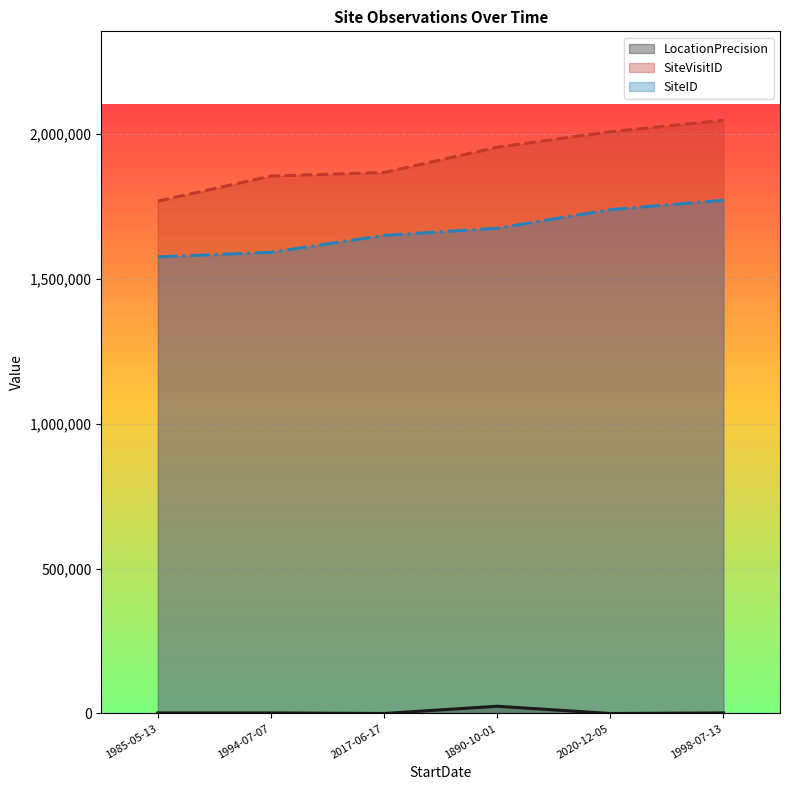

Reading right to left, extract all data points from this chart.

LocationPrecision: 1998-07-13=2000	2020-12-05=50	1890-10-01=25000	2017-06-17=100	1994-07-07=2000	1985-05-13=2000
SiteVisitID: 1998-07-13=2046852	2020-12-05=2007411	1890-10-01=1953961	2017-06-17=1866776	1994-07-07=1854552	1985-05-13=1767936
SiteID: 1998-07-13=1771058	2020-12-05=1738575	1890-10-01=1674365	2017-06-17=1649696	1994-07-07=1591394	1985-05-13=1575523